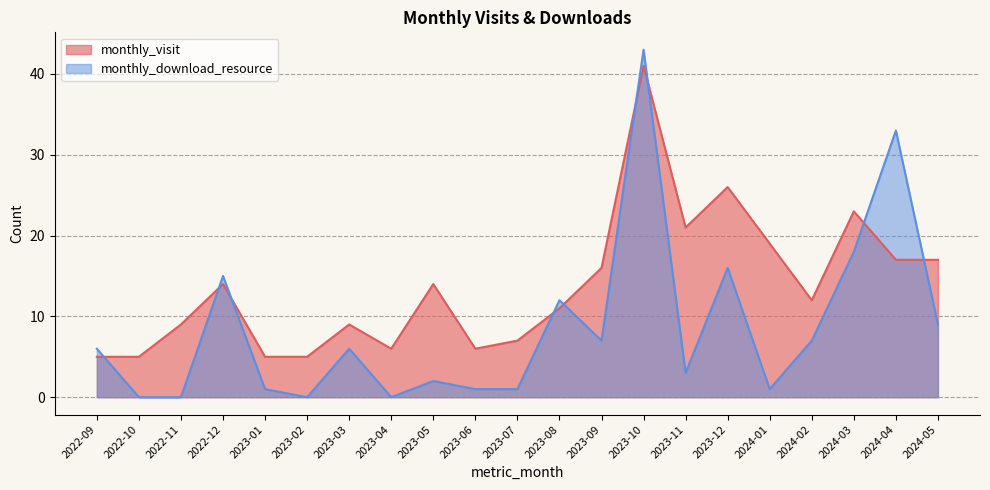

How many positive values does the monthly_download_resource series have?

17